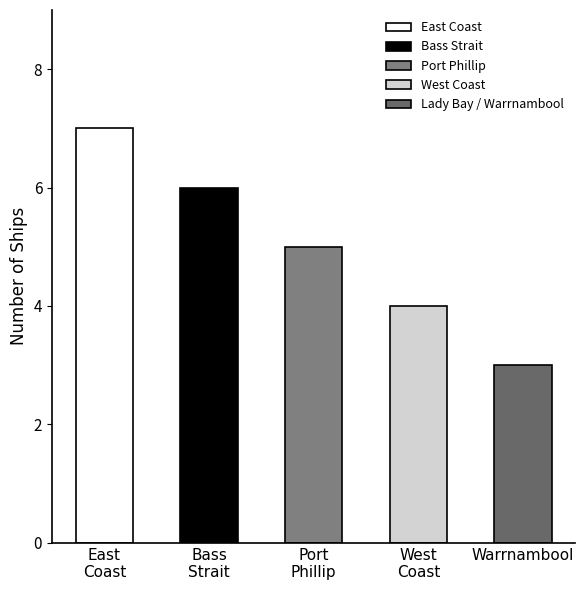

List the labels in order of value, smallest first.

Lady Bay / Warrnambool, West Coast, Port Phillip, Bass Strait, East Coast